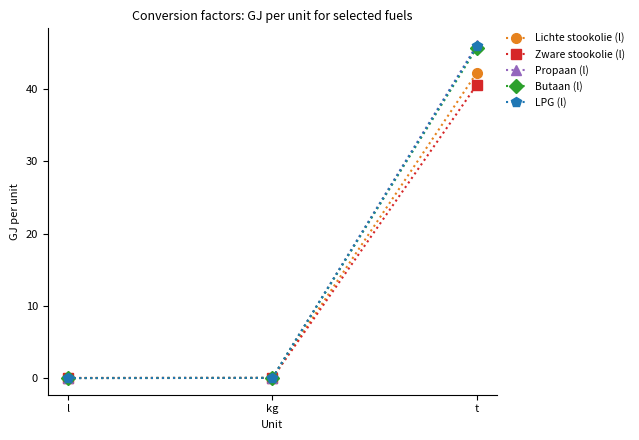

Which category has the highest value across all series?

t